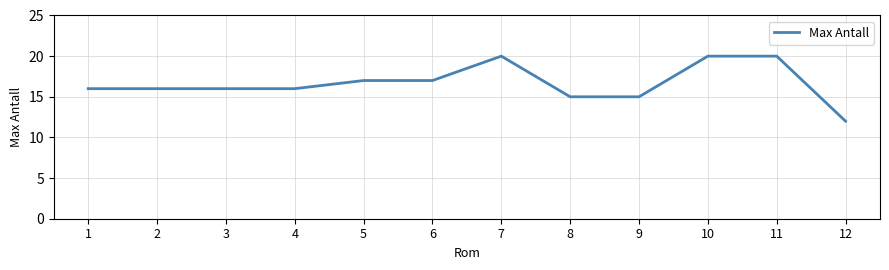

What is the difference between the maximum and minimum values?

8